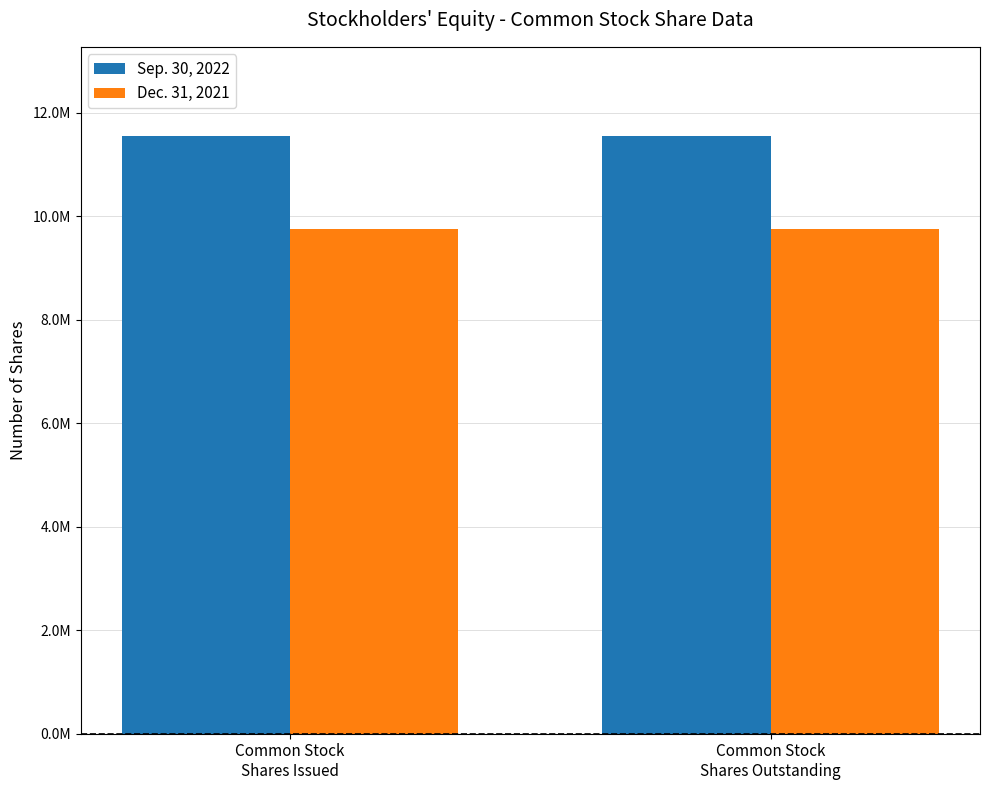

What are all the series names shown in the legend?

Sep. 30, 2022, Dec. 31, 2021